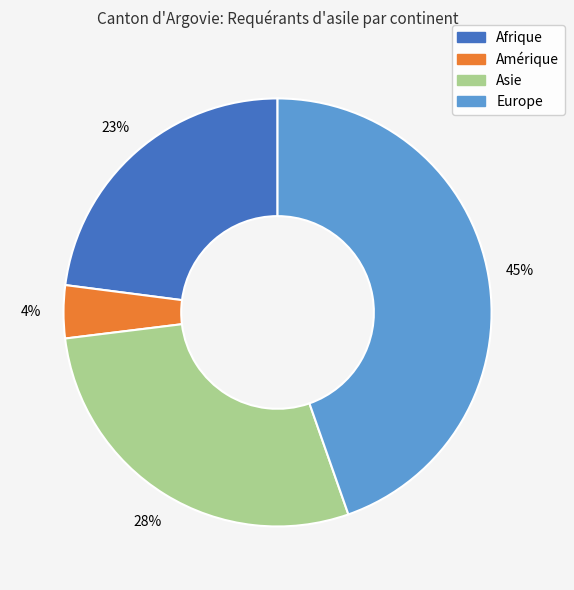

To the nearest percent, what percentage of the pie is Amérique?

4%